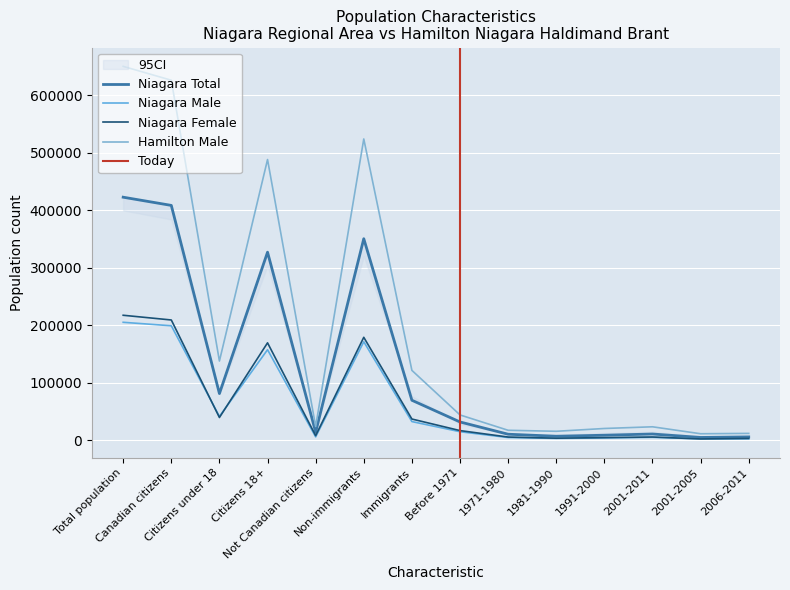

At which category does the chart reach its peak across all series?

Total population